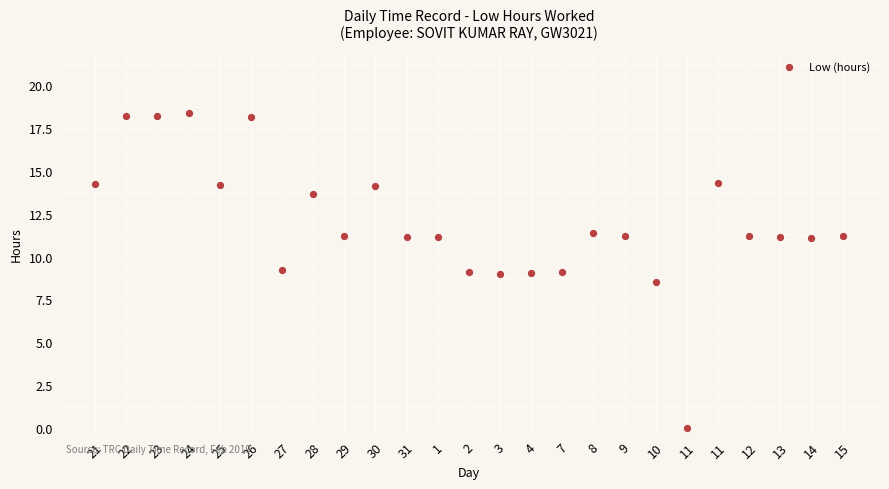

What is the range of Y values (max minus min)?

18.4